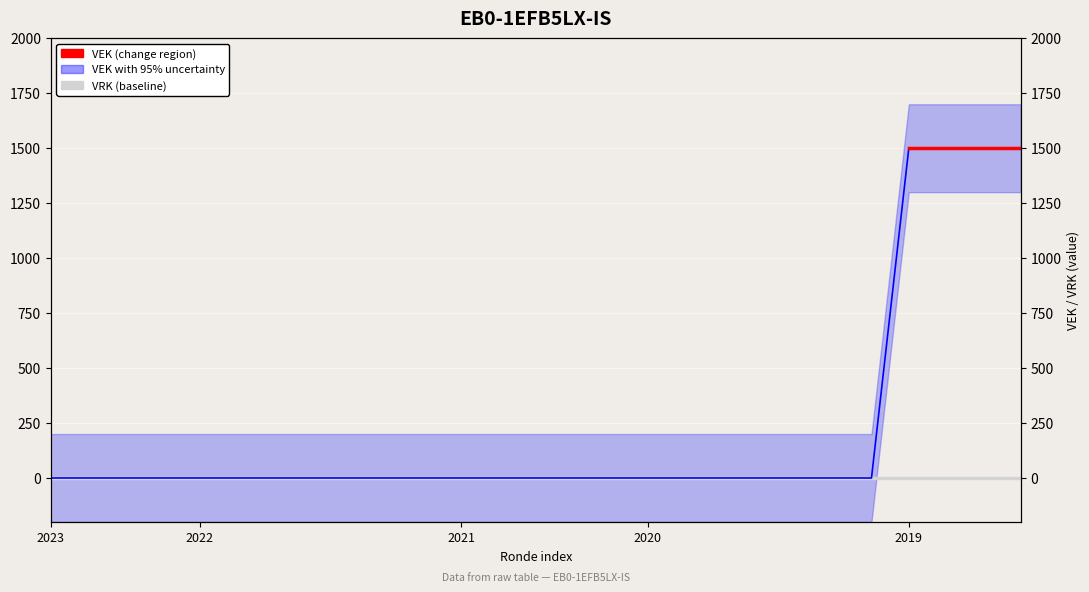

What is the sum of all values?

6000